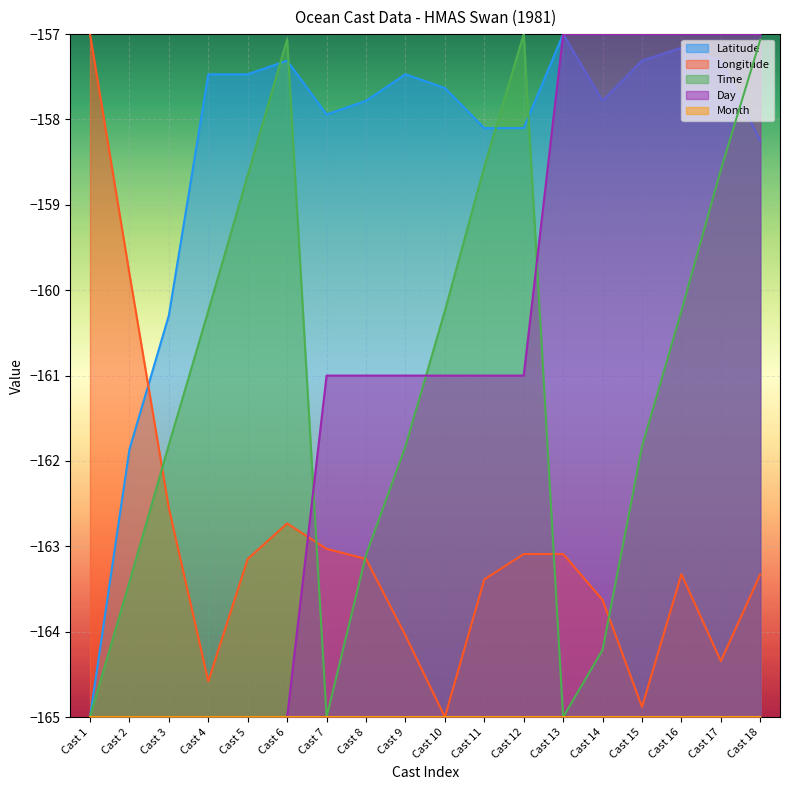

Between Cast 7 and Cast 8, which series saw the biggest shift?

Time